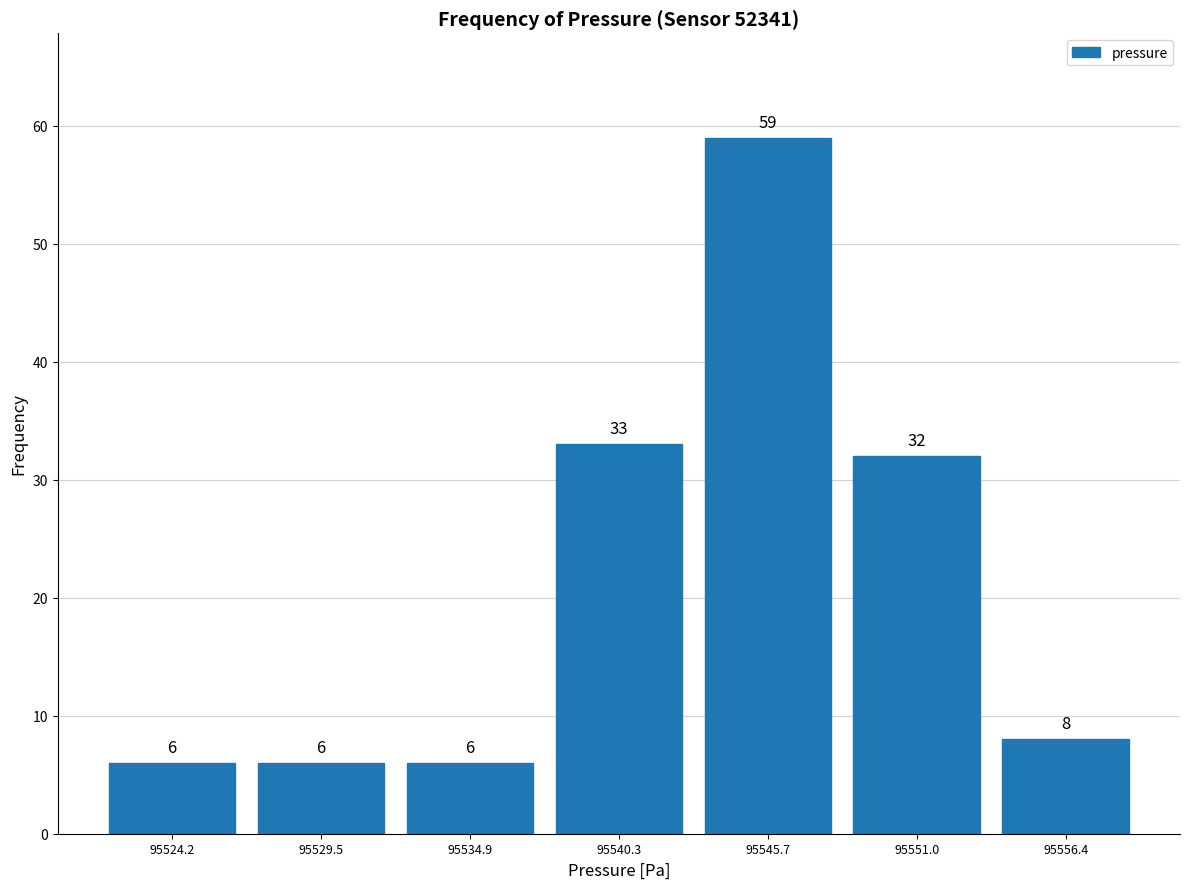

Reading left to right, transcribe this chart: for each bar, give the range it covers on the x-axis and its height. The bar edges are not printed on the chart, so give them approximately, as read against the axis.

95521 to 95527: 6
95527 to 95532: 6
95532 to 95538: 6
95538 to 95543: 33
95543 to 95548: 59
95548 to 95554: 32
95554 to 95559: 8